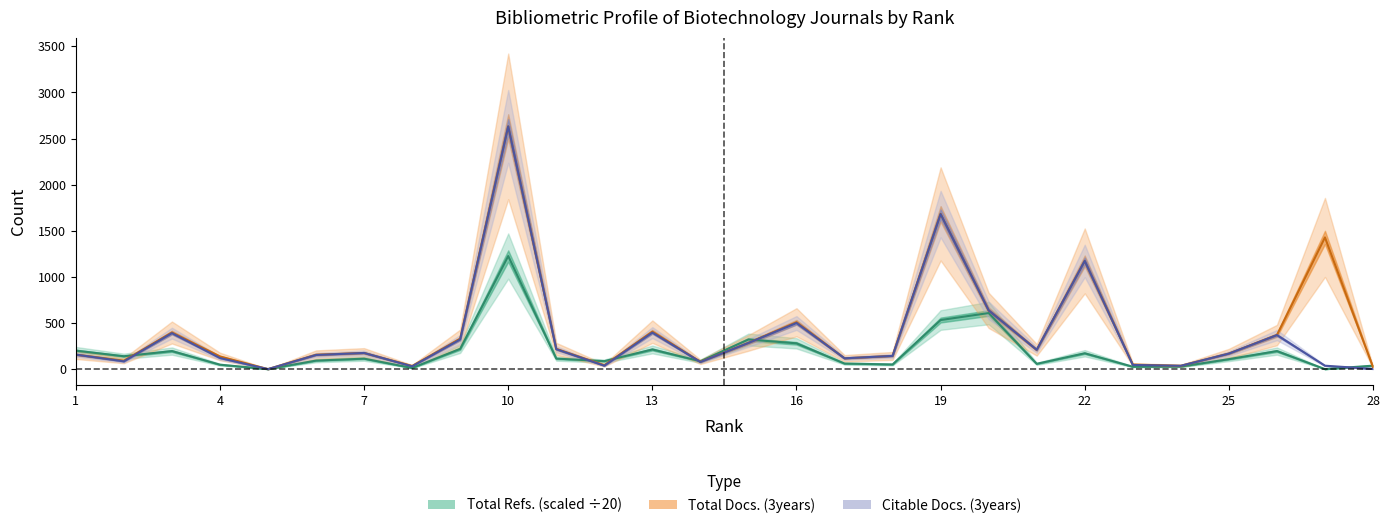

What is the difference between the Citable Docs. (3years) values at 6 and 28?

151.0